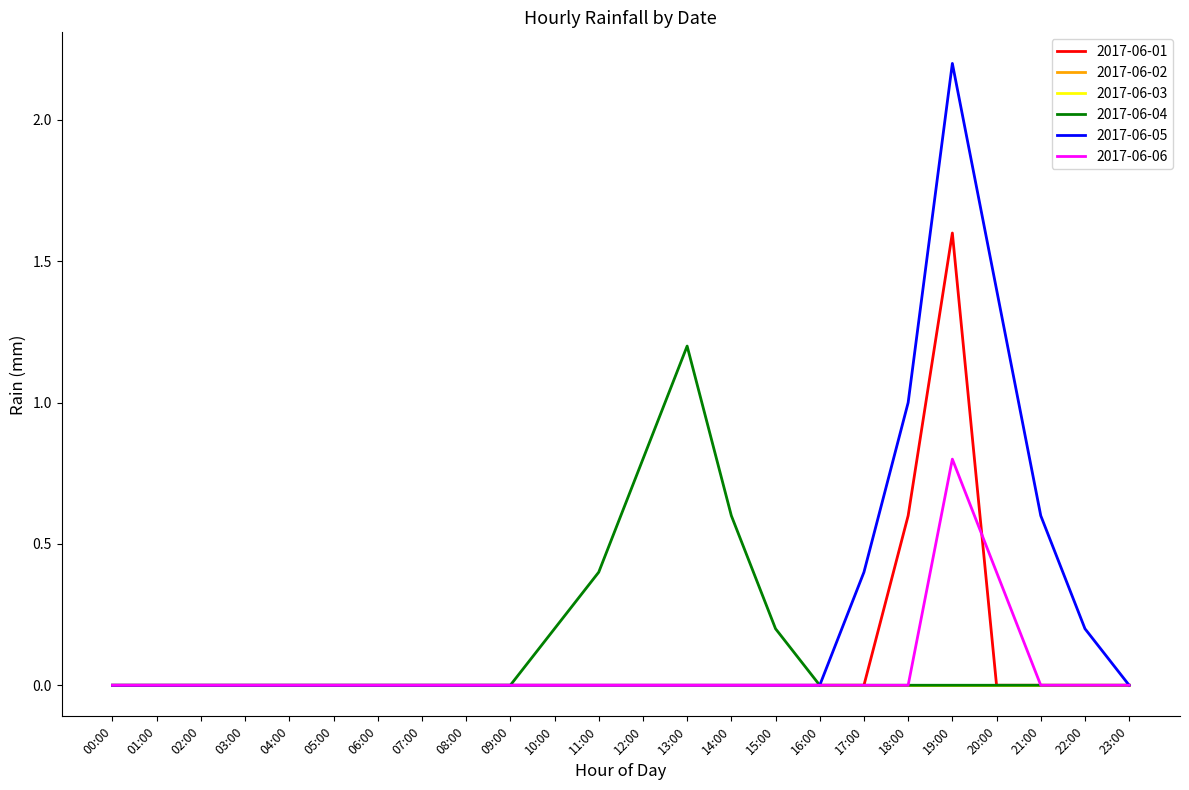

Does the chart display data point markers on the line(s)?

No